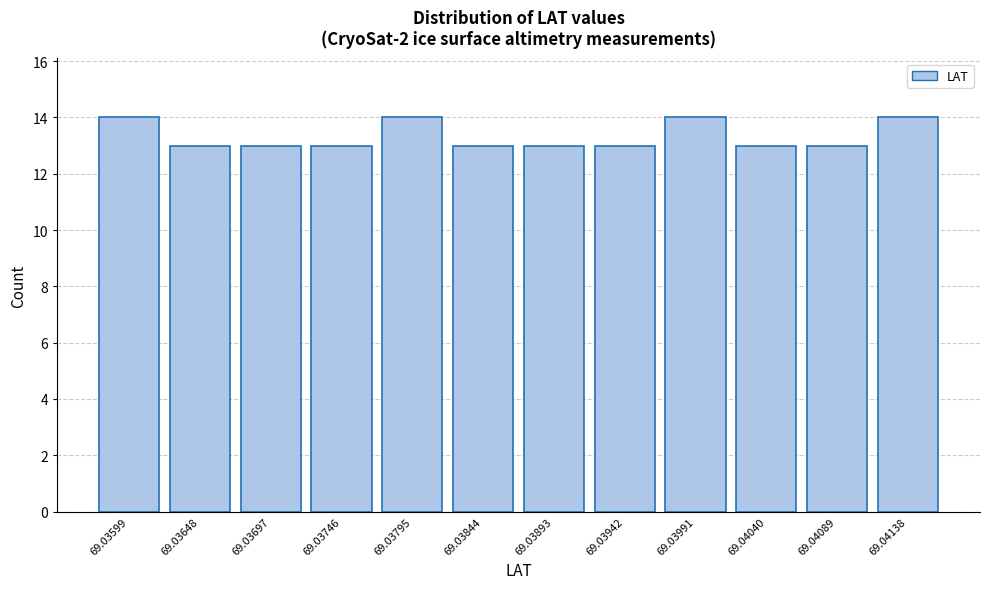

Reading left to right, list all the values displayed in this chart.

69.03599=14	69.03648=13	69.03697=13	69.03746=13	69.03795=14	69.03844=13	69.03893=13	69.03942=13	69.03991=14	69.04040=13	69.04089=13	69.04138=14